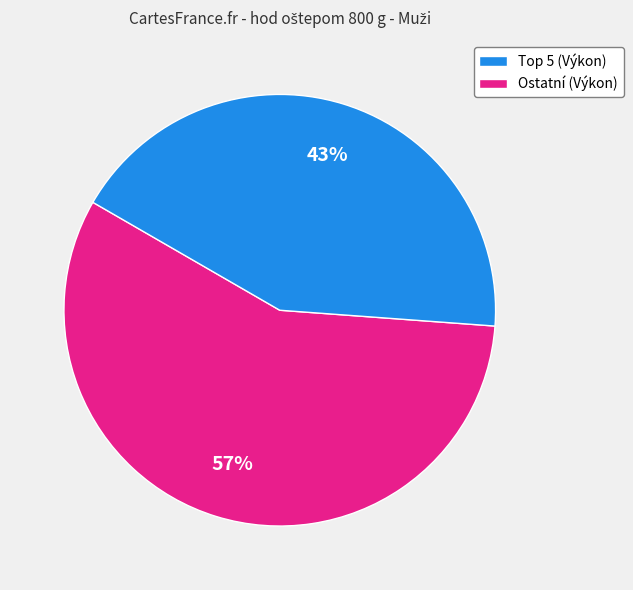

Is there a majority slice in this chart?

Yes